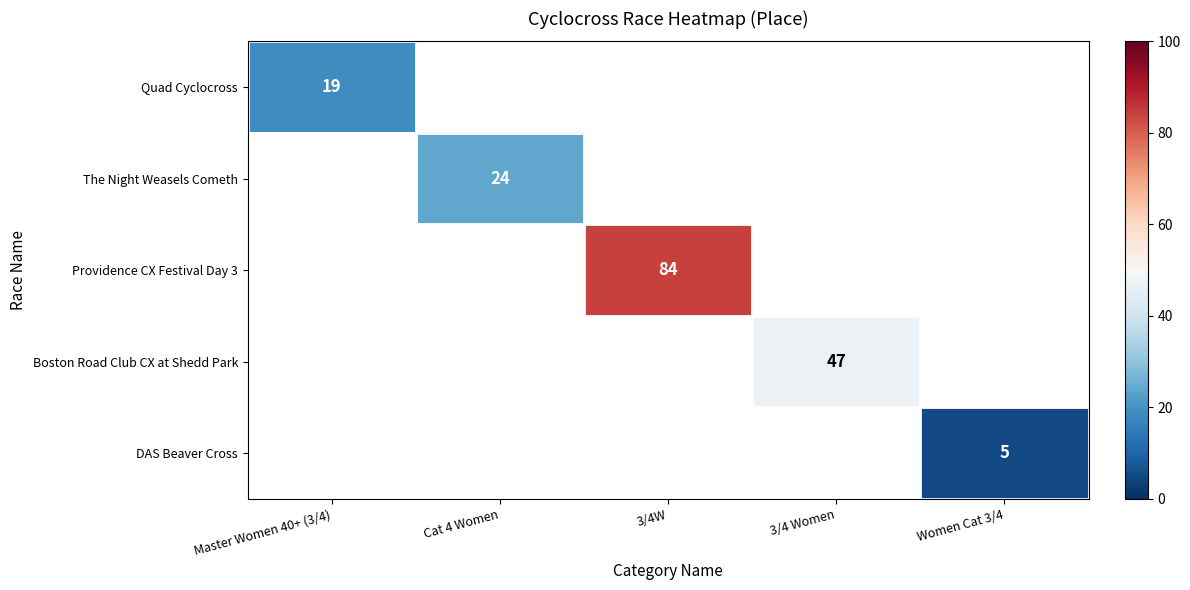

Is it true that Quad Cyclocross equals 19 at Master Women 40+ (3/4)?

True